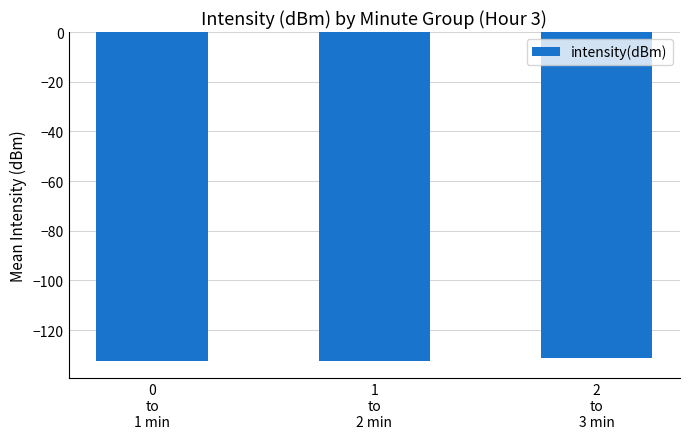

How many data points does each series have?

3